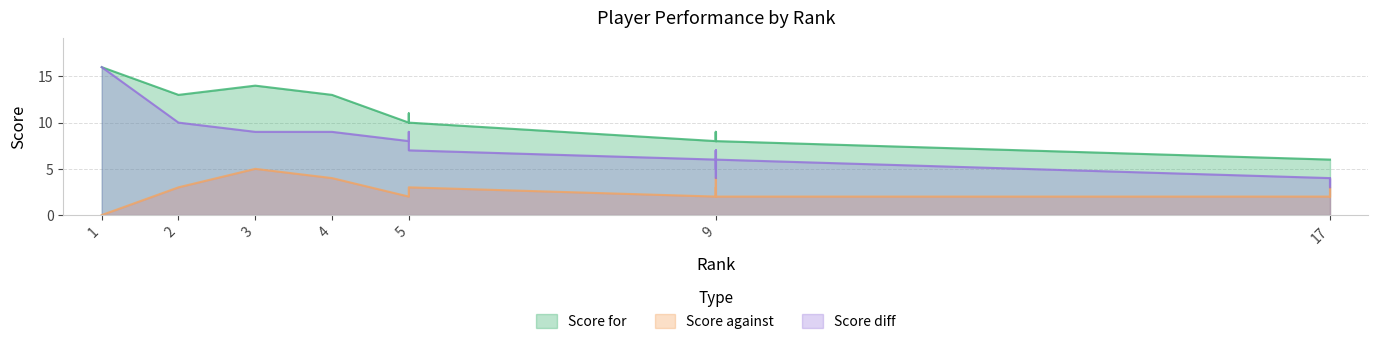

What are all the series names shown in the legend?

Score for, Score against, Score diff